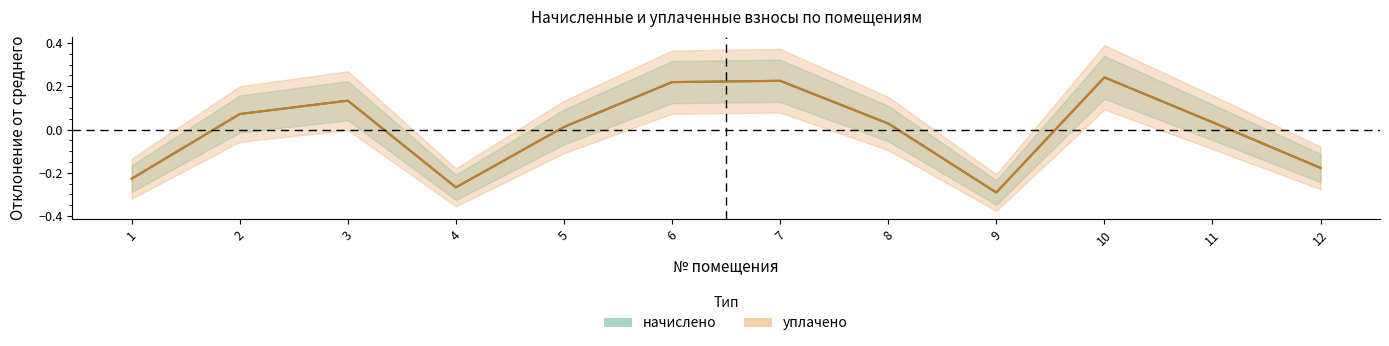

What is the approximate value of начислено at 7?

0.2